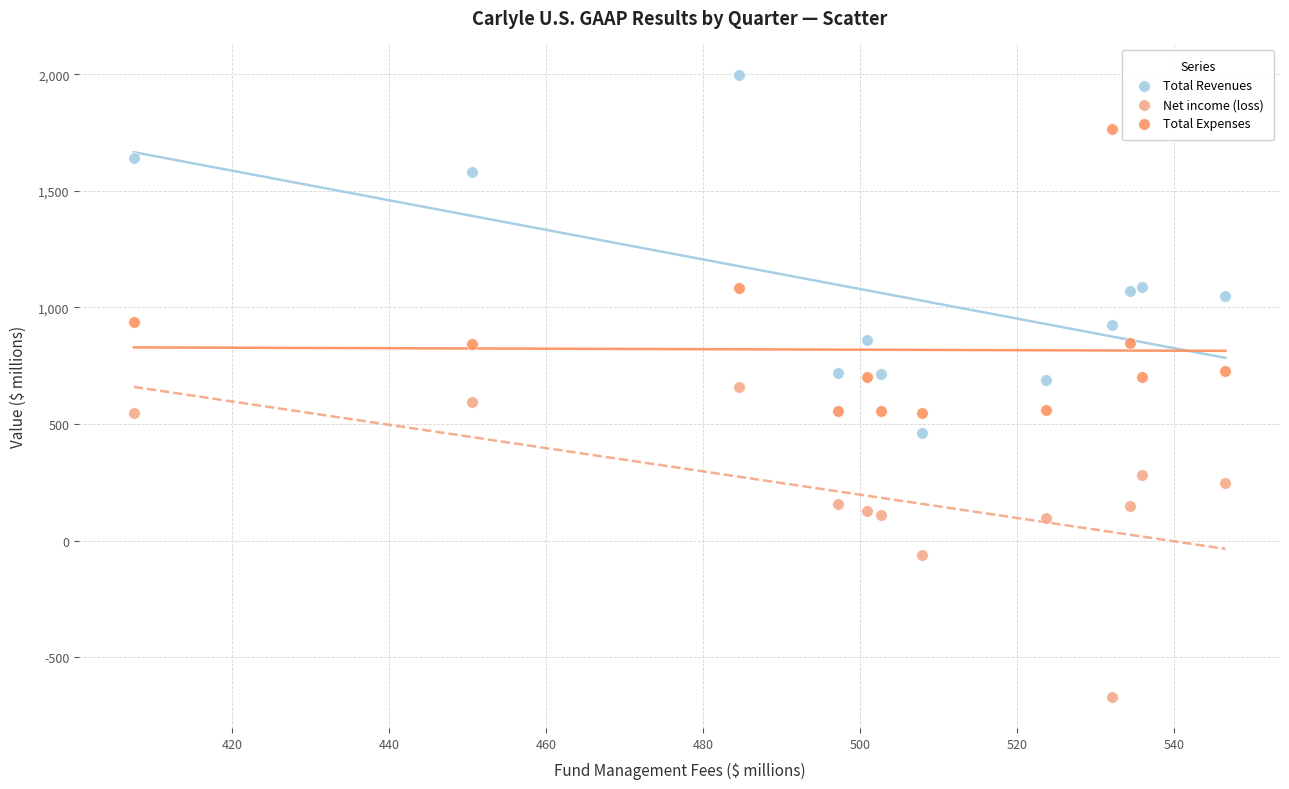

Which series has the largest Y range (max minus min)?

Total Revenues